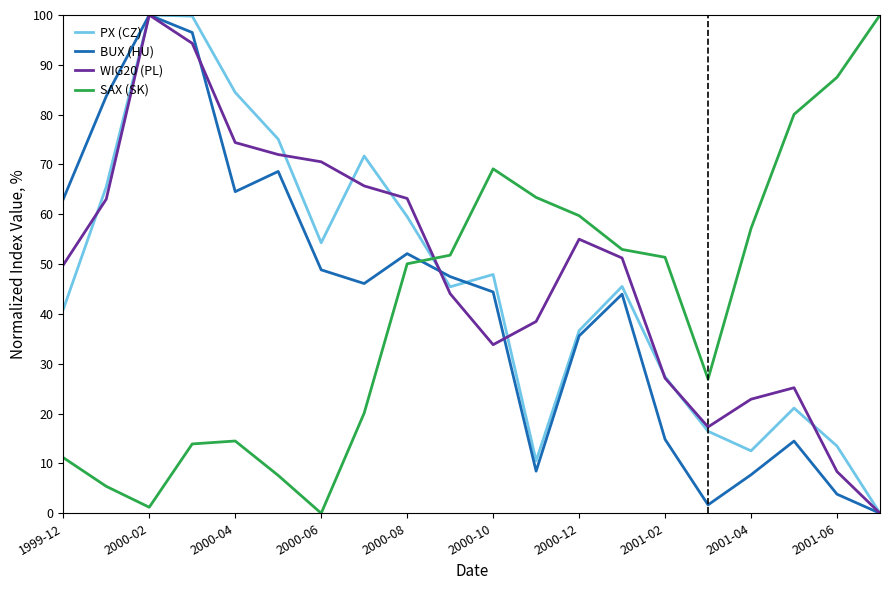

How many times do SAX (SK) and BUX (HU) cross each other?

1